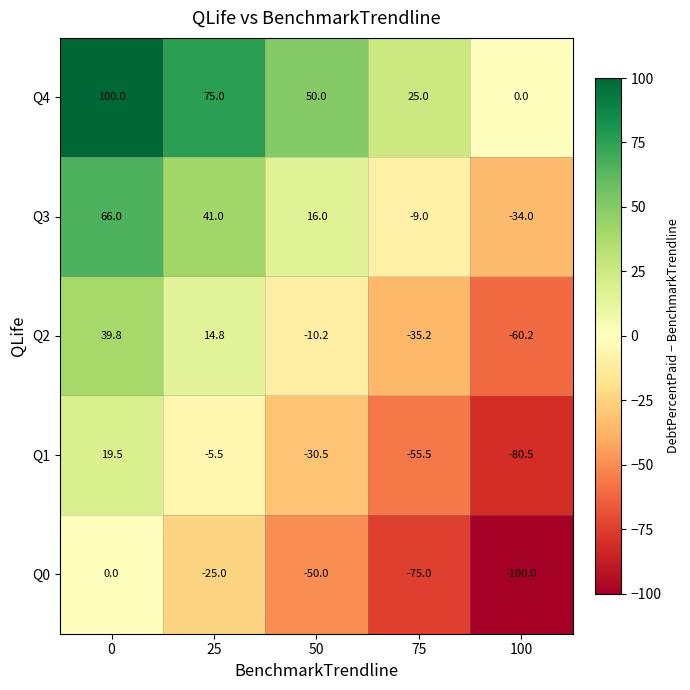

Reading left to right, transcribe all the data shown in this chart.

Q4: 0=100.0	25=75.0	50=50.0	75=25.0	100=0.0
Q3: 0=66.0	25=41.0	50=16.0	75=-9.0	100=-34.0
Q2: 0=39.8	25=14.8	50=-10.2	75=-35.2	100=-60.2
Q1: 0=19.5	25=-5.5	50=-30.5	75=-55.5	100=-80.5
Q0: 0=0.0	25=-25.0	50=-50.0	75=-75.0	100=-100.0